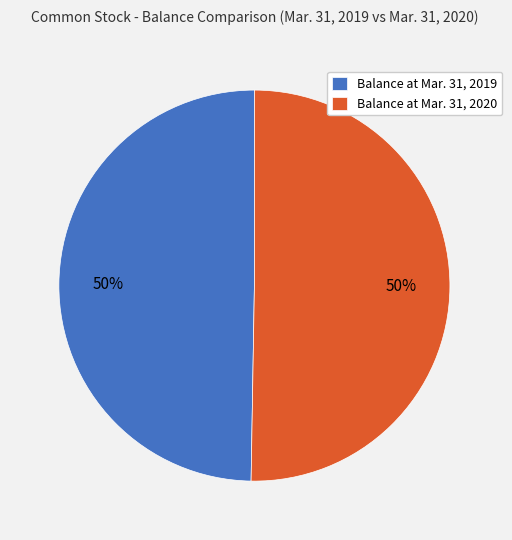

The Balance at Mar. 31, 2020 slice represents 50% of the pie. True or false?

True